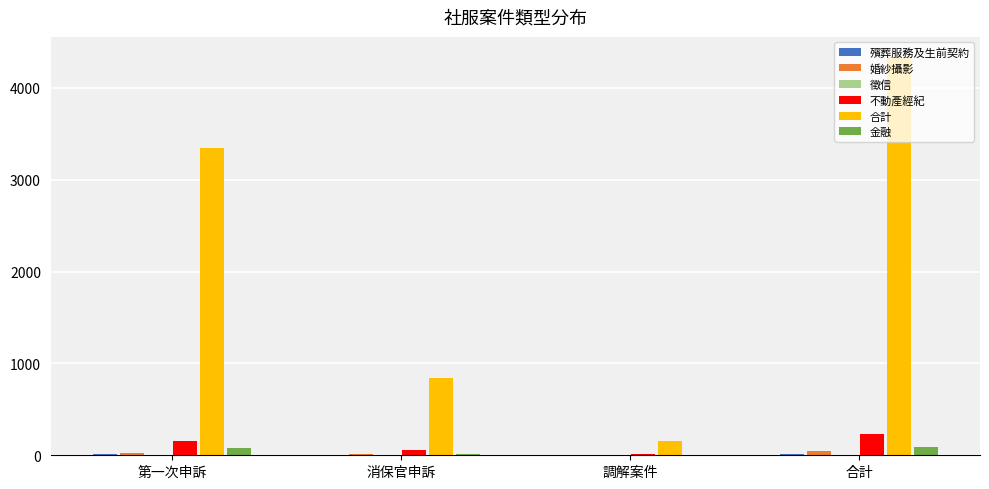

Which series has the largest total across all categories?

合計